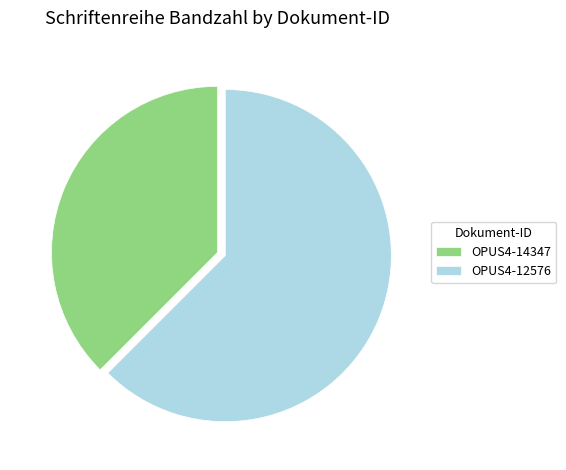

How many segments does this pie chart have?

2